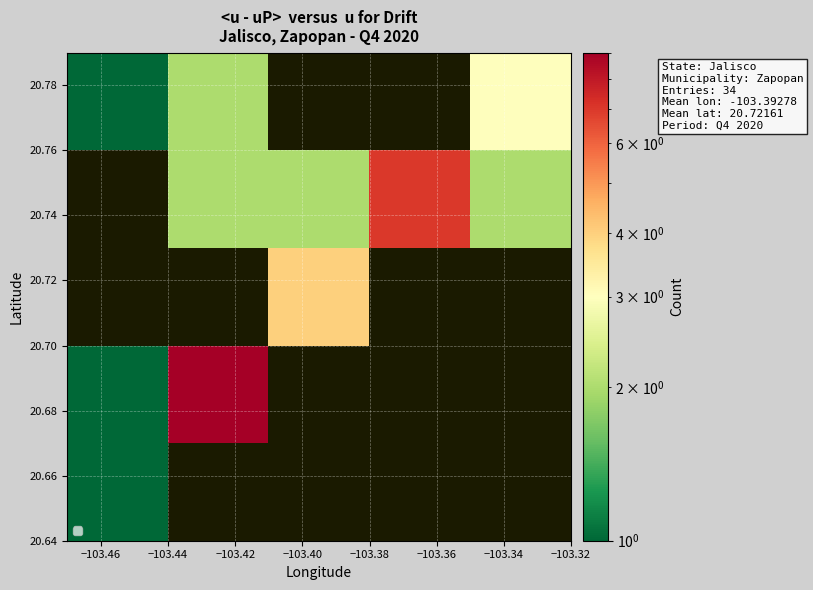

What is the minimum value shown in the chart?

1.0